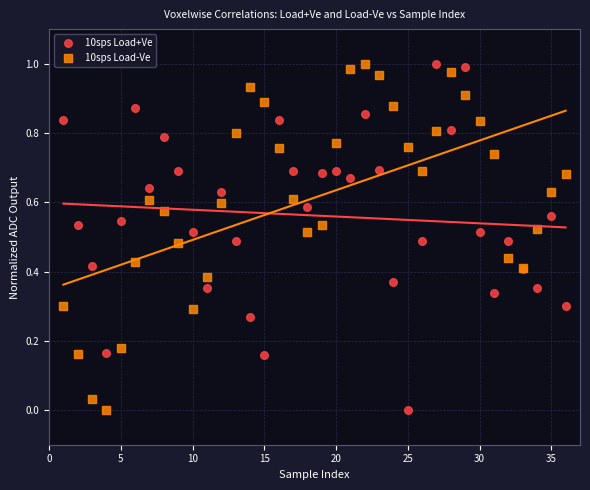

What is the X range (max minus min) for the scatter plot?

35.0